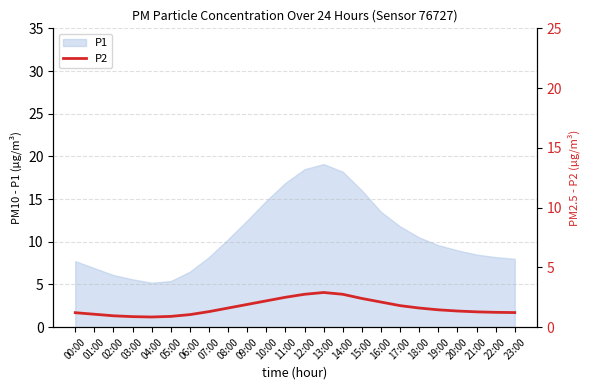

What is the lowest value of the P1 series?

5.2